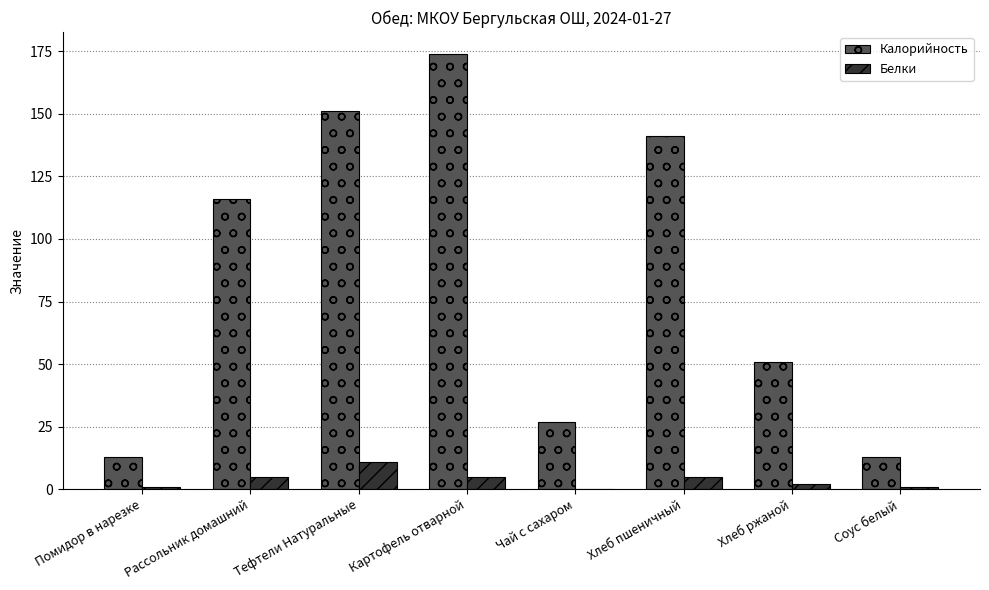

Which series has the largest total across all categories?

Калорийность